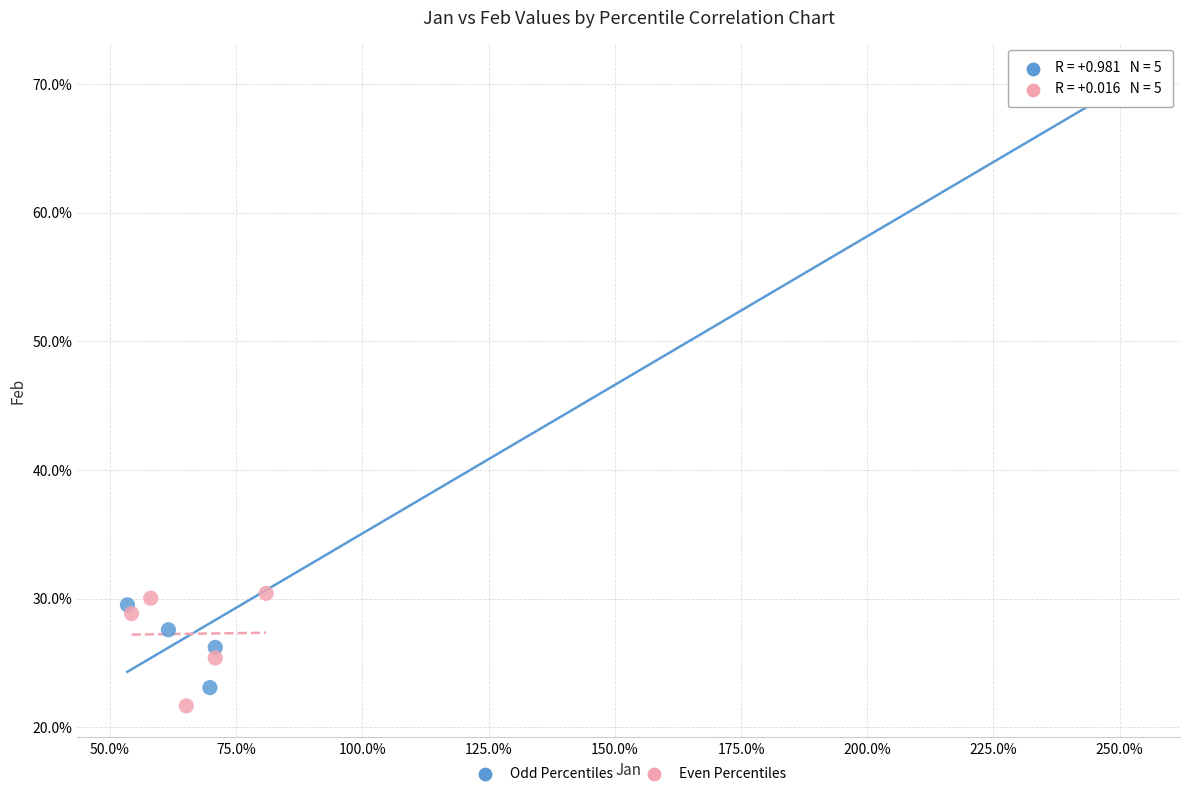

What are all the series names shown in the legend?

Odd Percentiles, Even Percentiles